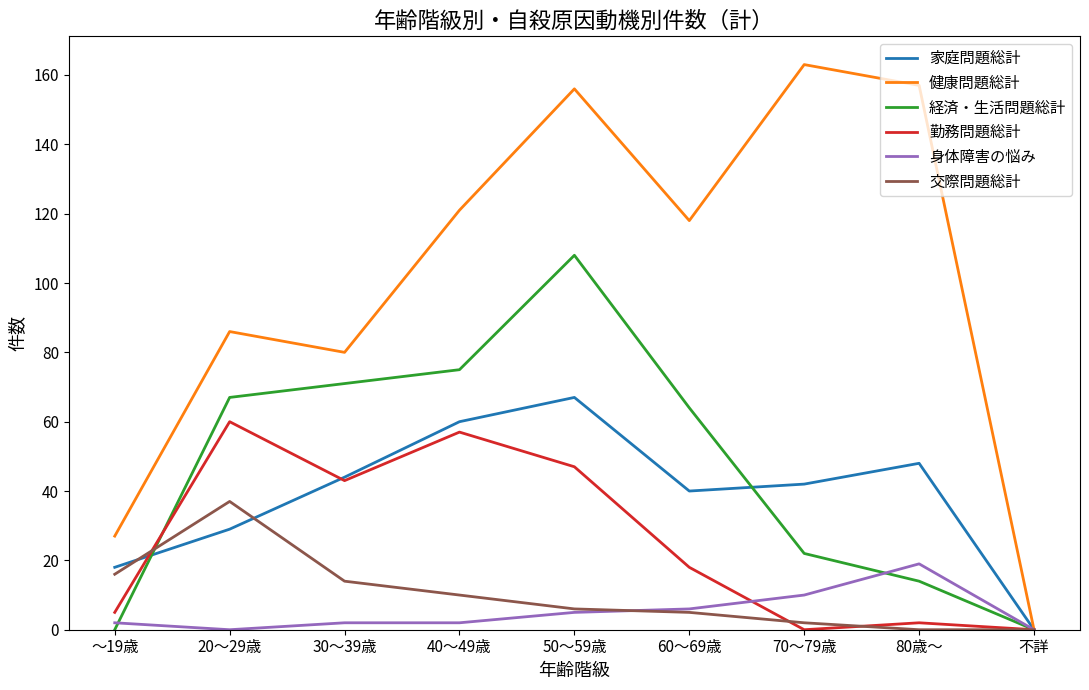

How many lines are shown in the chart?

6